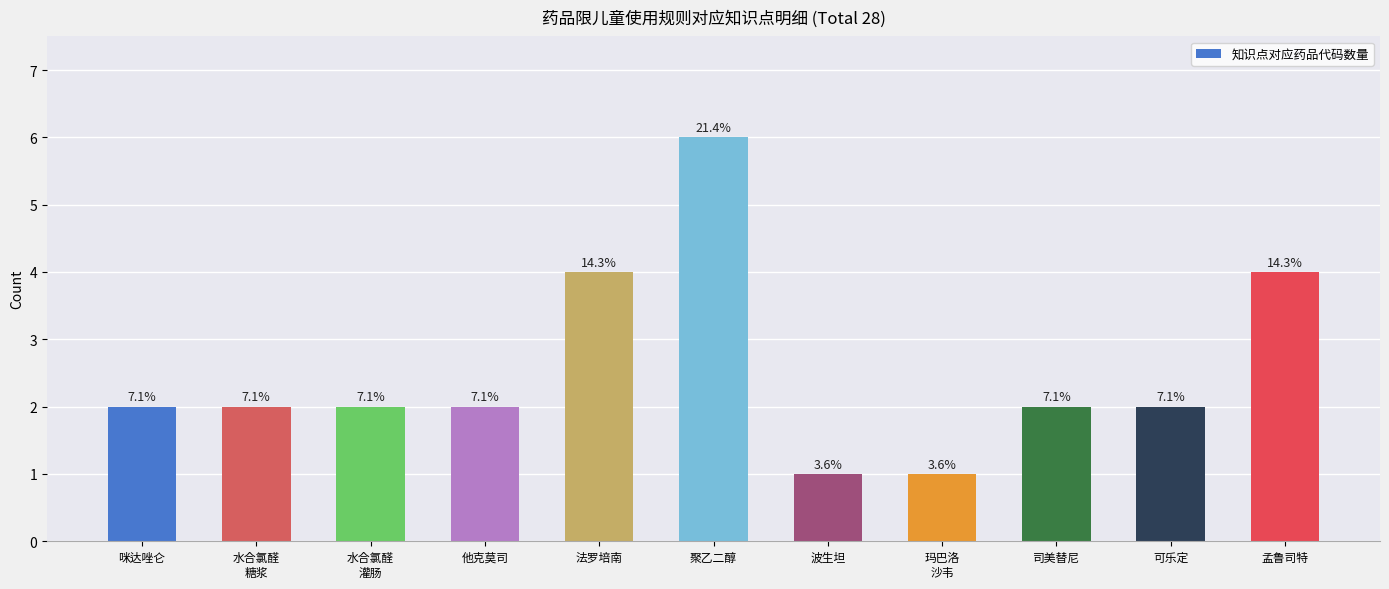

What is the average value?

3